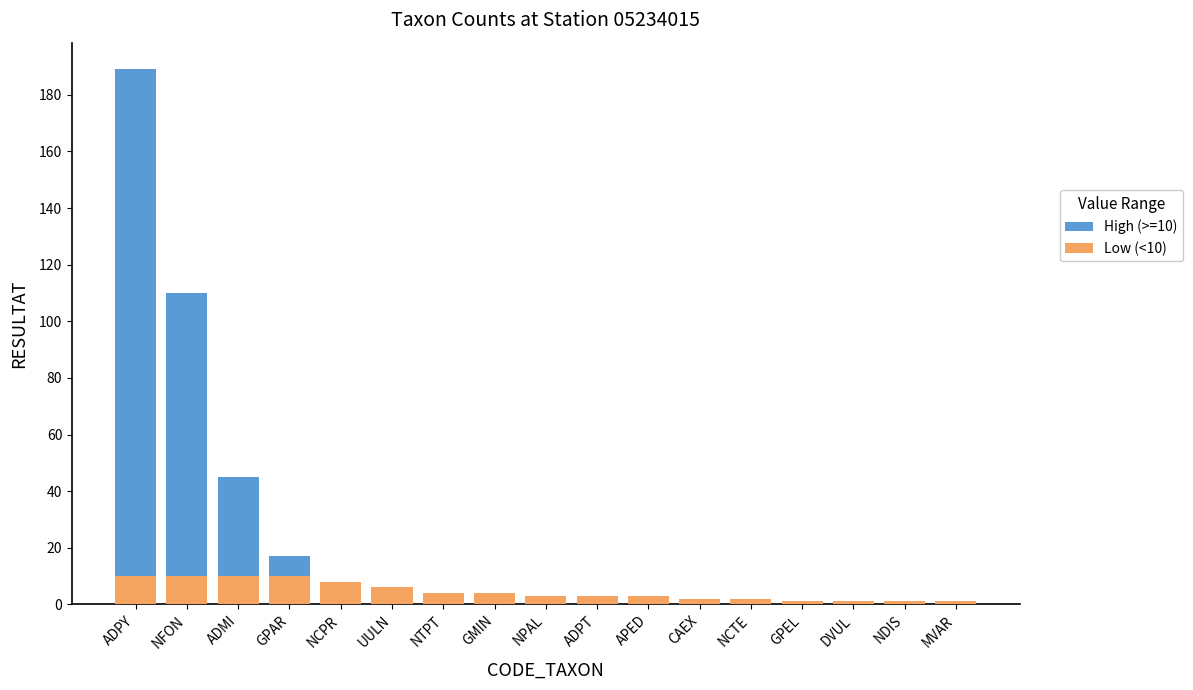

Which series has the largest total across all categories?

High (>=10)